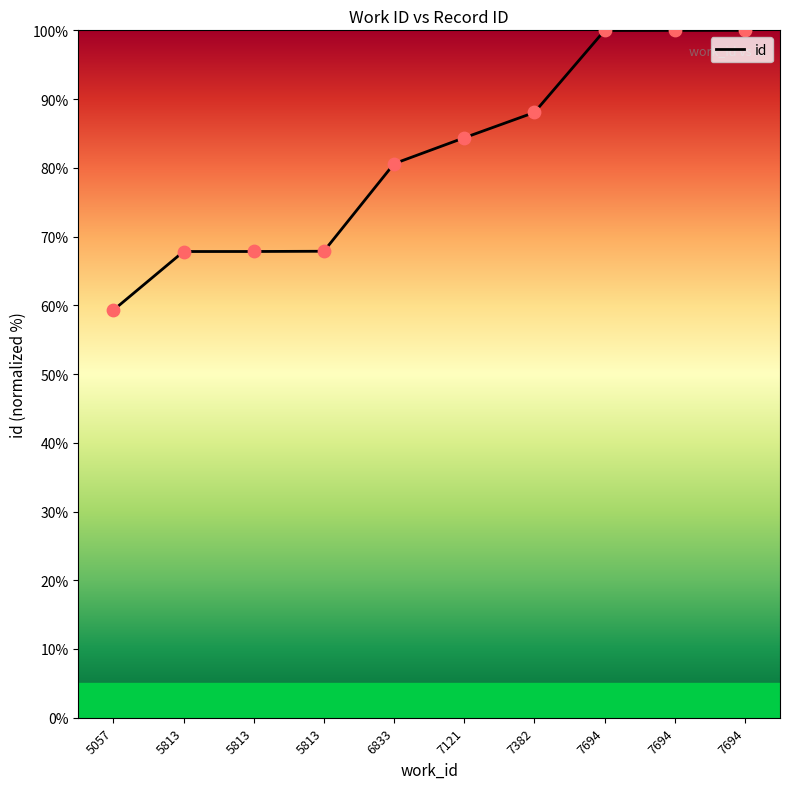

Between 7694 and 5813, which is larger?

7694